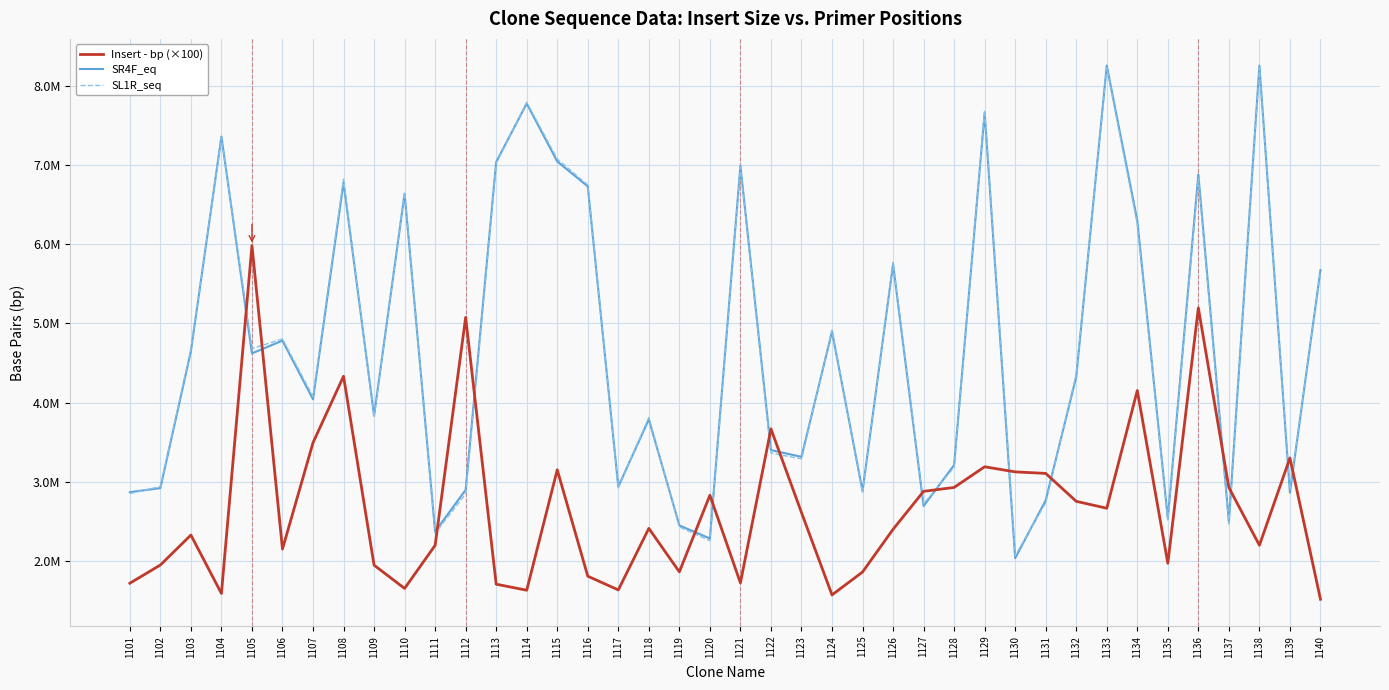

Is this an area chart (filled region under the line)?

No